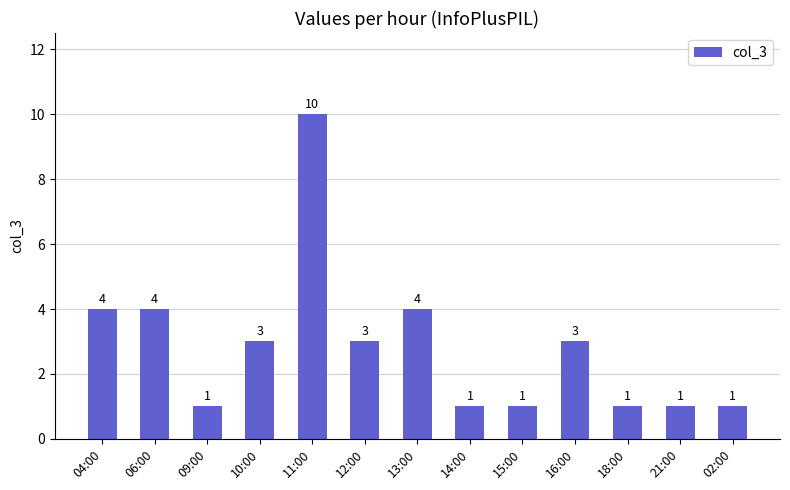

Is it true that the value at 04:00 is 4?

True